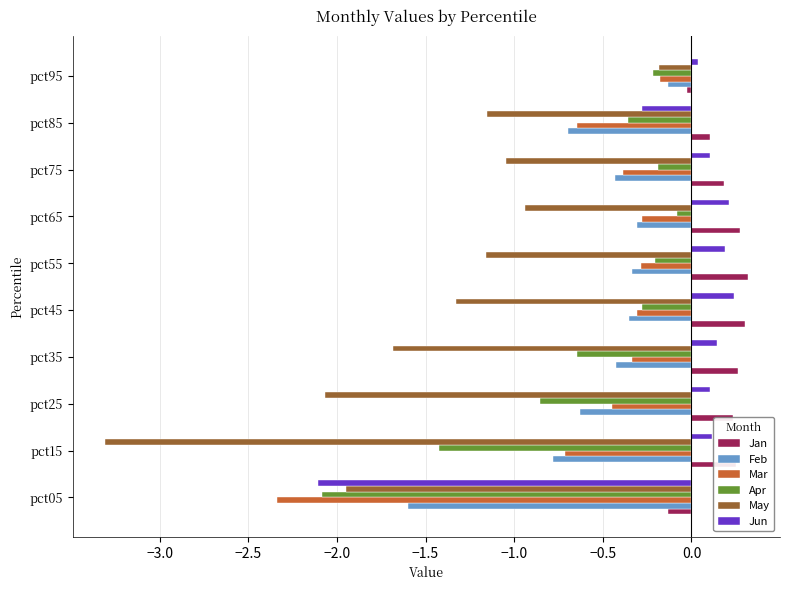

The value of May at pct25 is -3.3. True or false?

False